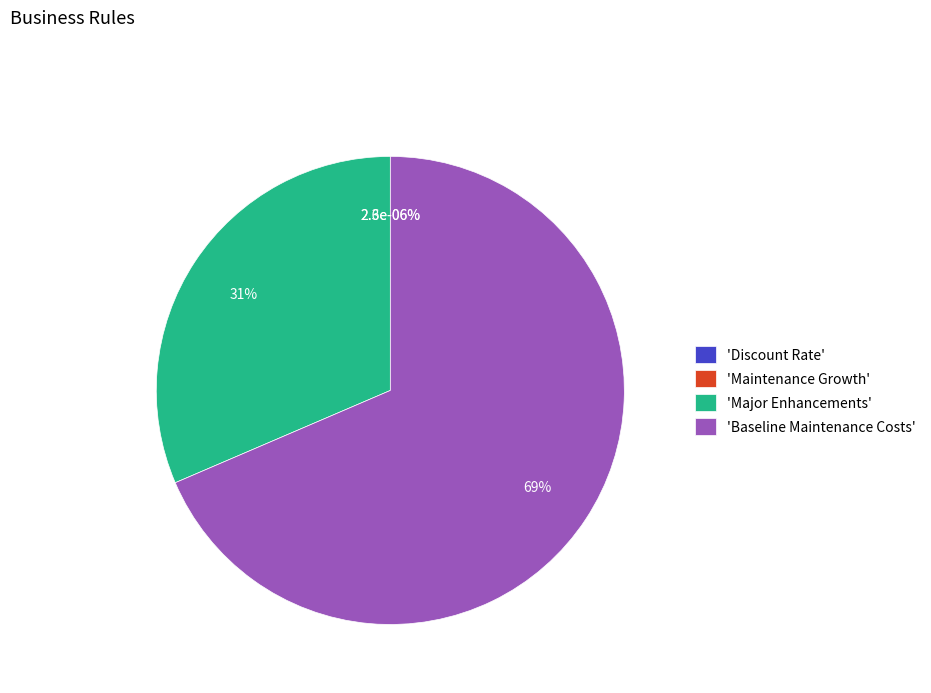

Which category has the biggest portion of the pie?

Baseline Maintenance Costs